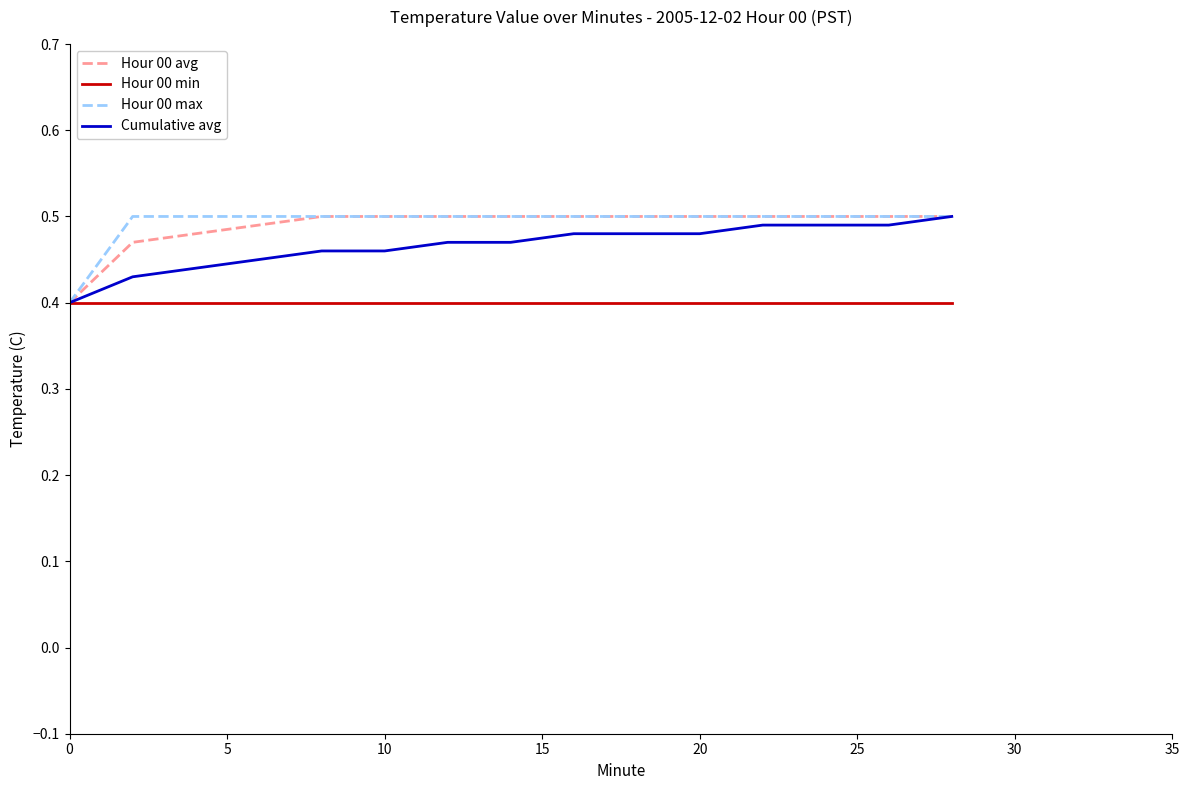

True or false: Hour 00 avg and Hour 00 max intersect in this chart.

False